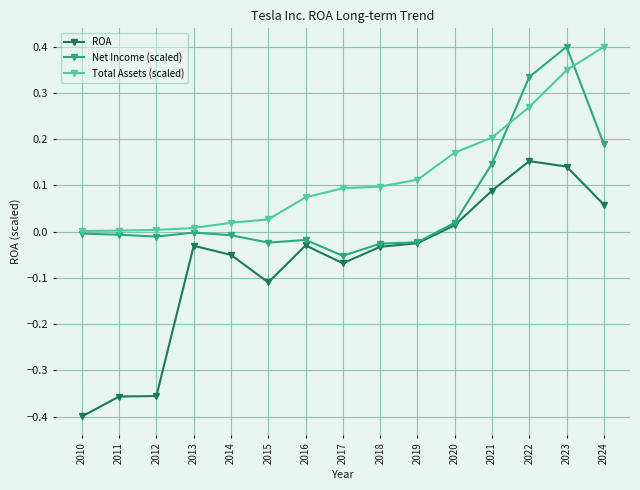

At which label does ROA first exceed 0?

2020